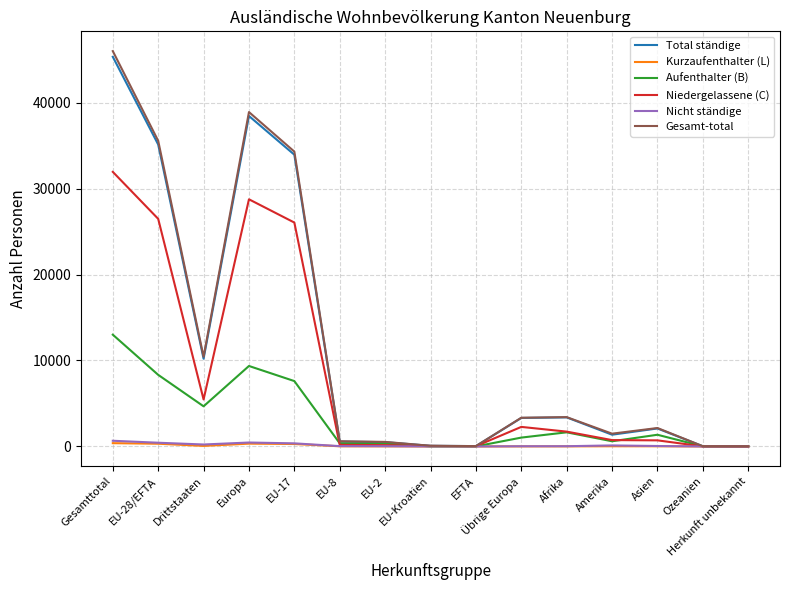

What are all the series names shown in the legend?

Total ständige, Kurzaufenthalter (L), Aufenthalter (B), Niedergelassene (C), Nicht ständige, Gesamt-total